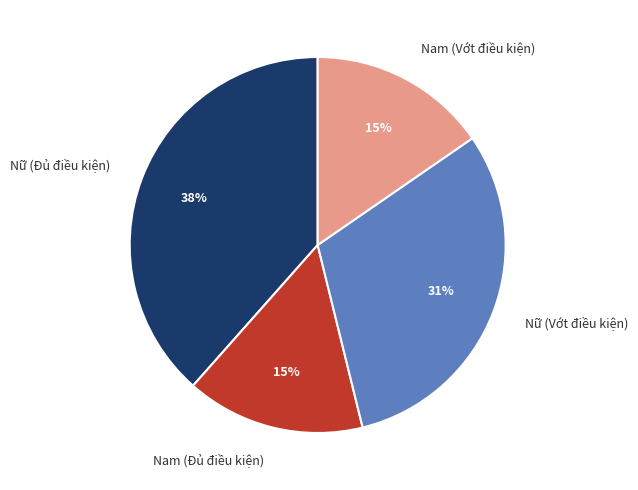

Which slice is the largest?

Nữ (Đủ điều kiện)